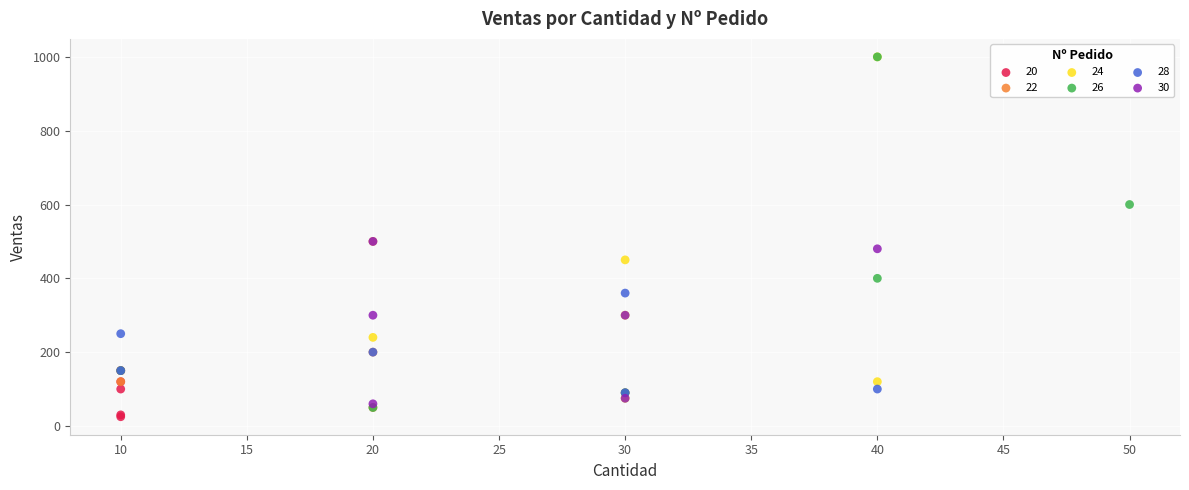

Which series has the widest spread of Y values?

26